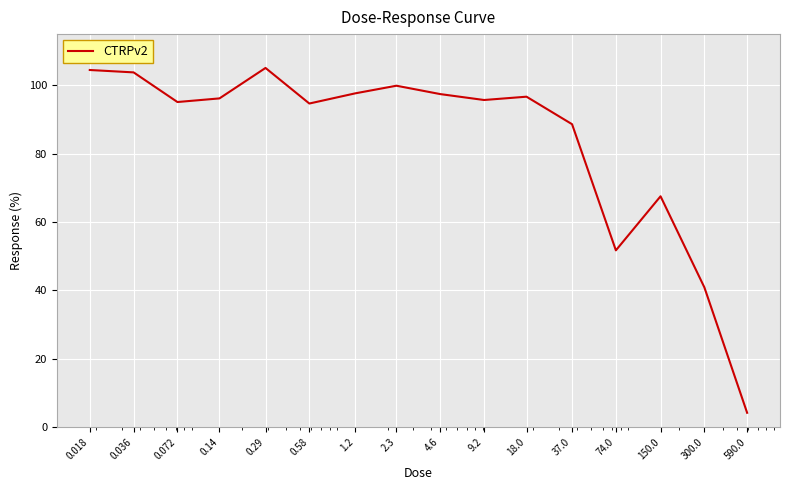

What is the minimum value shown in the chart?

4.2